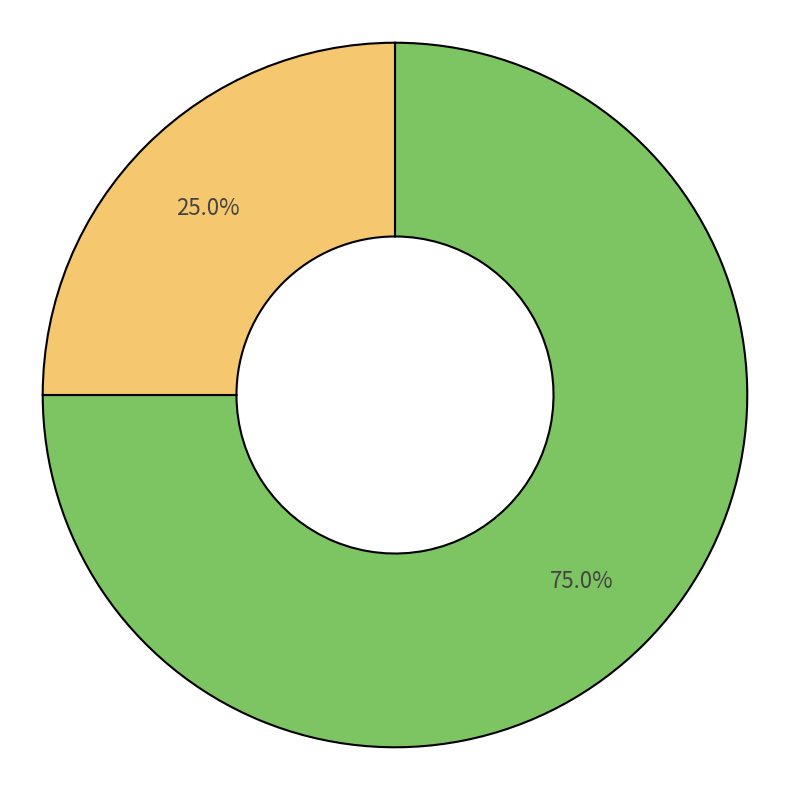

Count the number of slices in the pie.

2